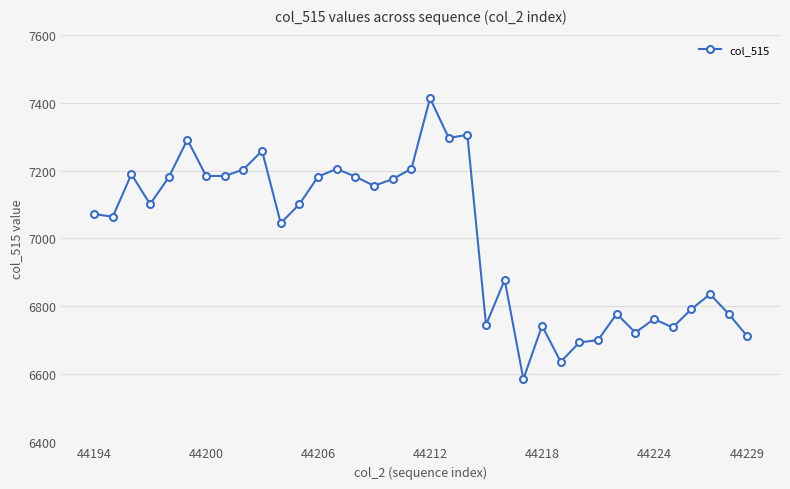

What is the value of the 28th point from the left?

6701